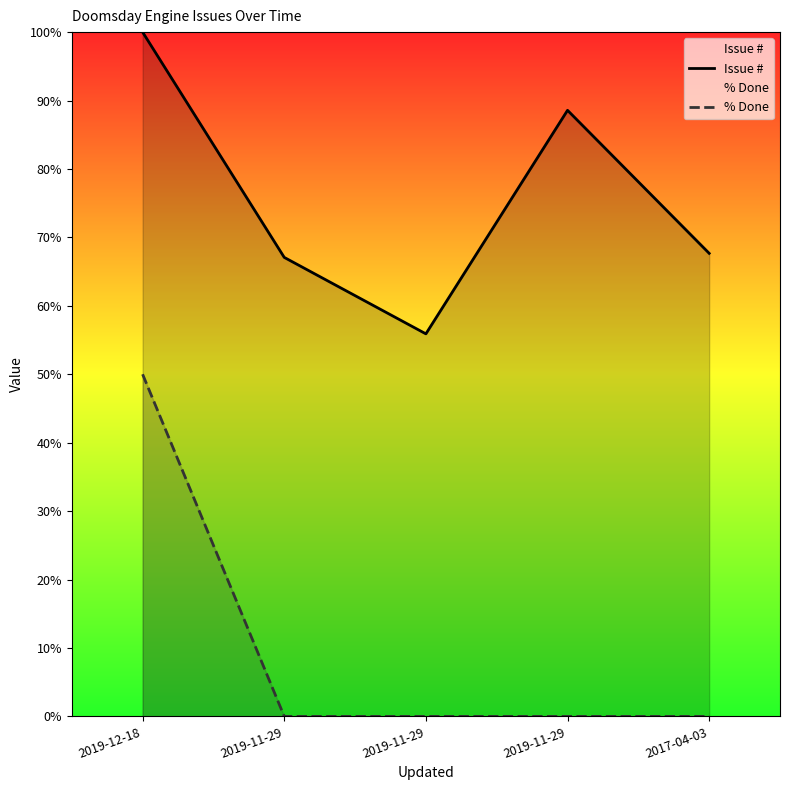

Which series changed the most between 2019-11-29 and 2019-11-29?

Issue #